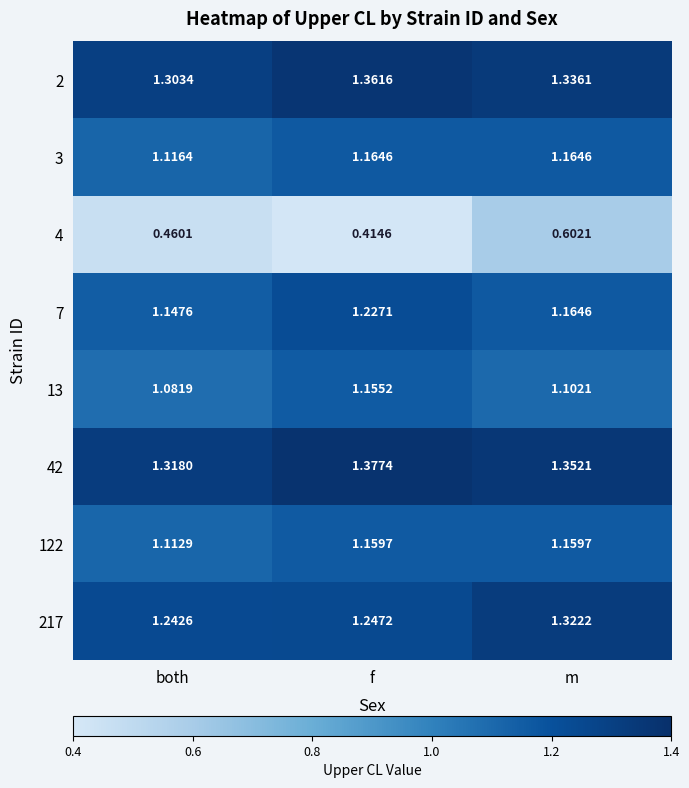

Where is 3 nearest to the value 1?

both